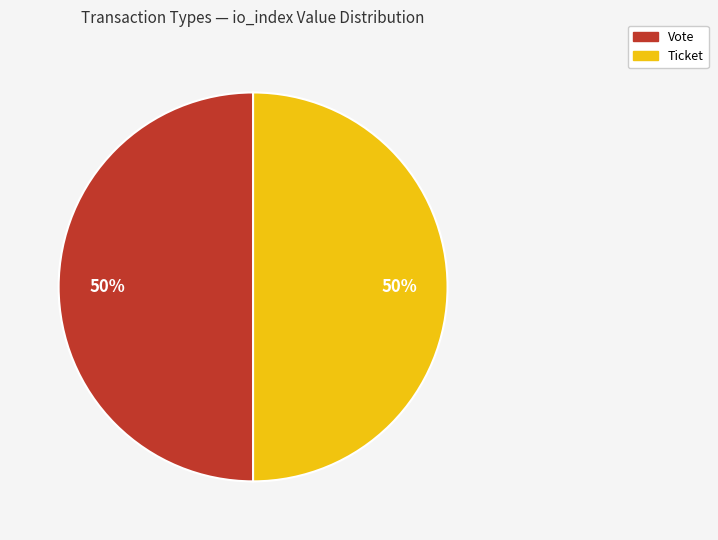

True or false: Ticket accounts for 1% of the total.

False